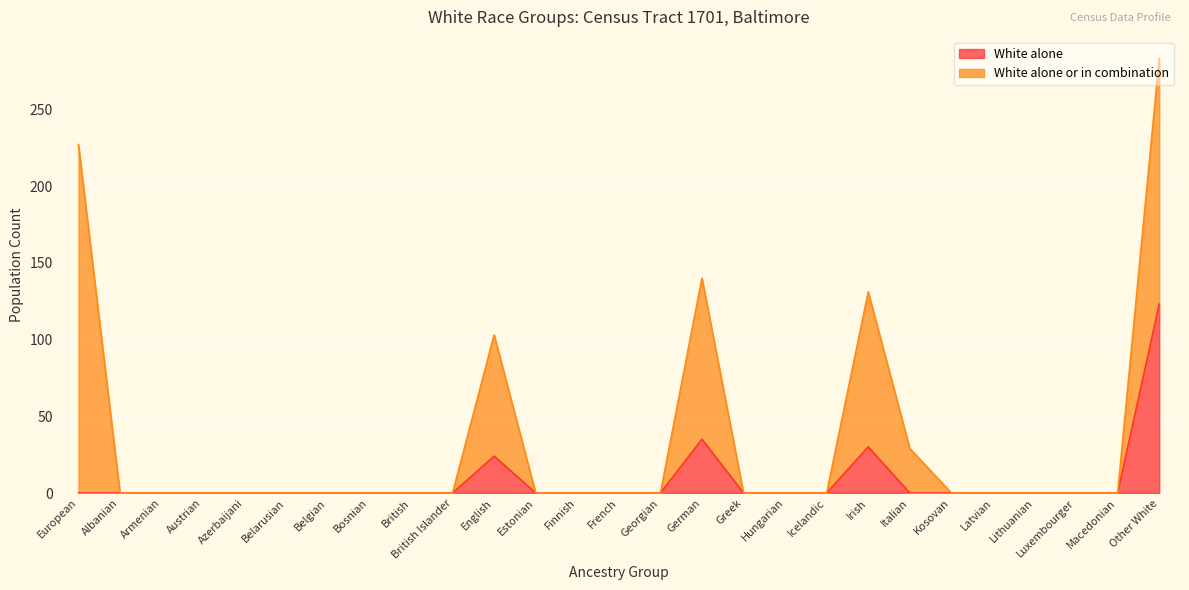

List the labels in order of value, largest first.

Other White, German, Irish, English, European, Albanian, Armenian, Austrian, Azerbaijani, Belarusian, Belgian, Bosnian, British, British Islander, Estonian, Finnish, French, Georgian, Greek, Hungarian, Icelandic, Italian, Kosovan, Latvian, Lithuanian, Luxembourger, Macedonian